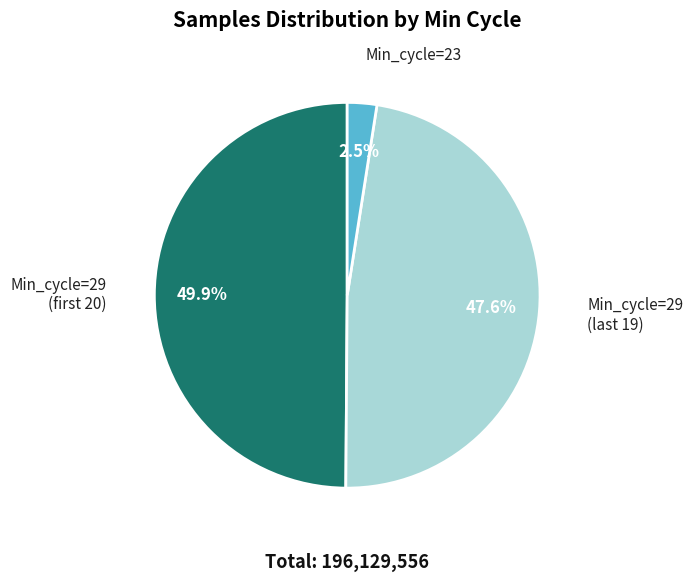

Count the number of slices in the pie.

3